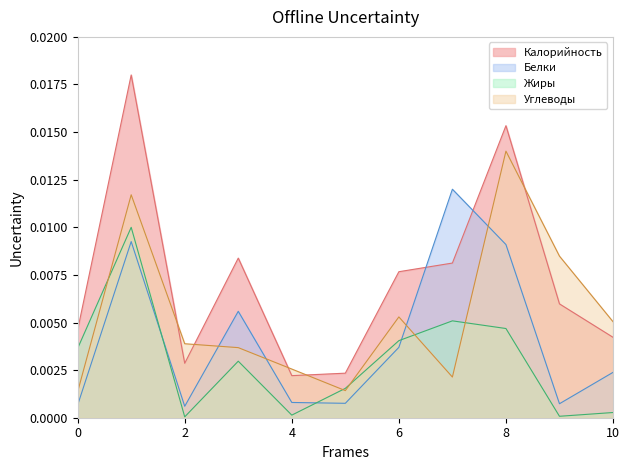

At how many categories does at least one series exceed 0?

11